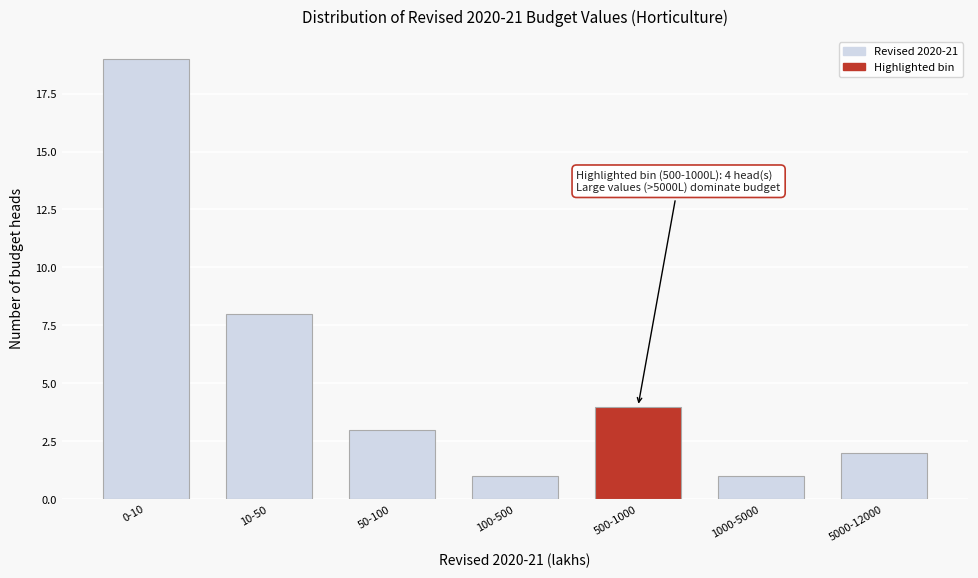

Reading left to right, list all the values displayed in this chart.

19	8	3	1	4	1	2